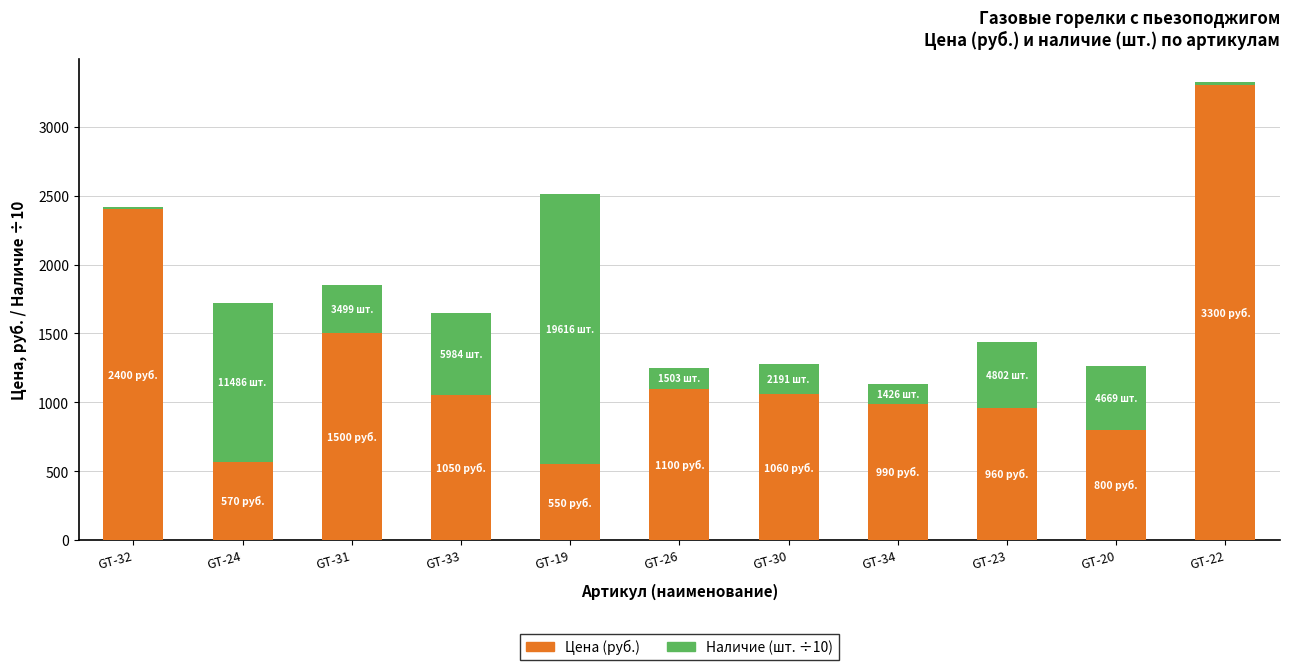

What is the difference between the second highest and minimum values in the Цена (руб.) series?

1850.0